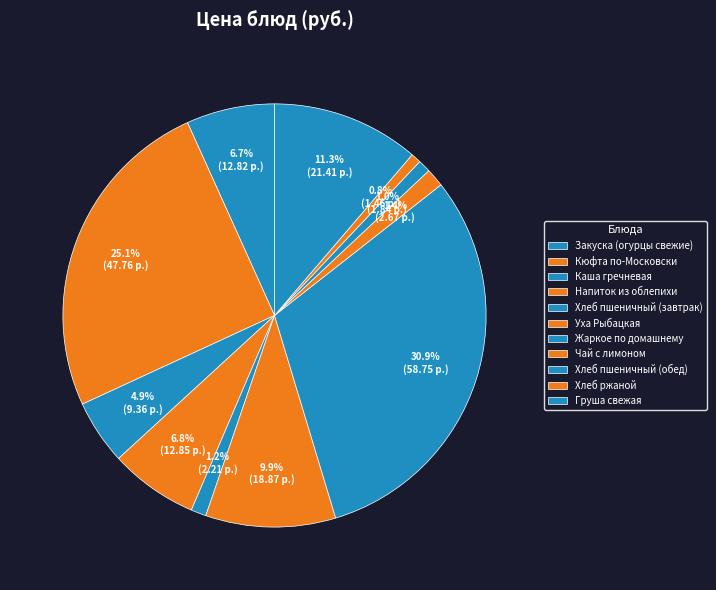

Rank the categories by value from lowest to highest.

Хлеб ржаной, Хлеб пшеничный (обед), Хлеб пшеничный (завтрак), Чай с лимоном, Каша гречневая, Закуска (огурцы свежие), Напиток из облепихи, Уха Рыбацкая, Груша свежая, Кюфта по-Московски, Жаркое по домашнему